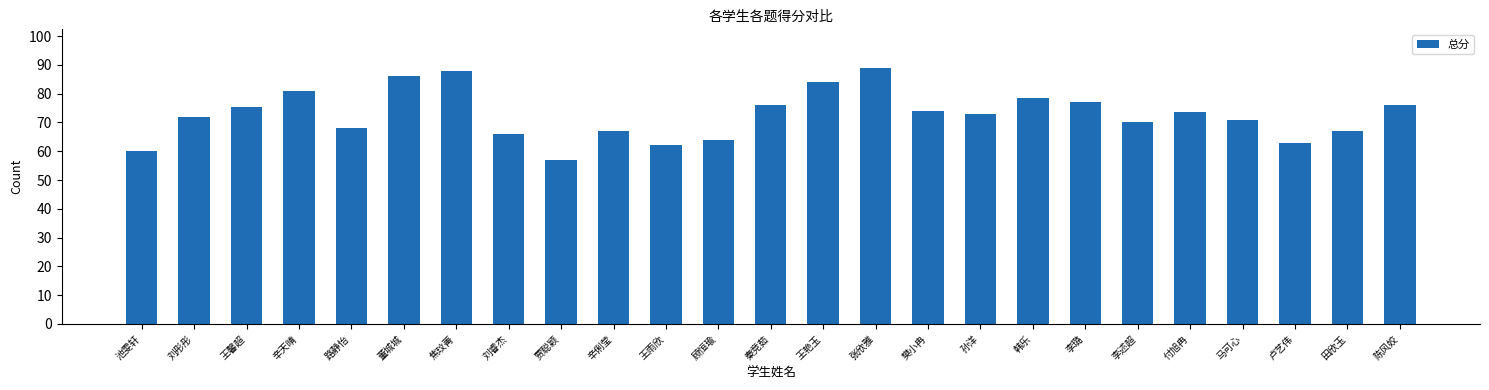

What is the label of the 1st bar from the left?

池雯轩